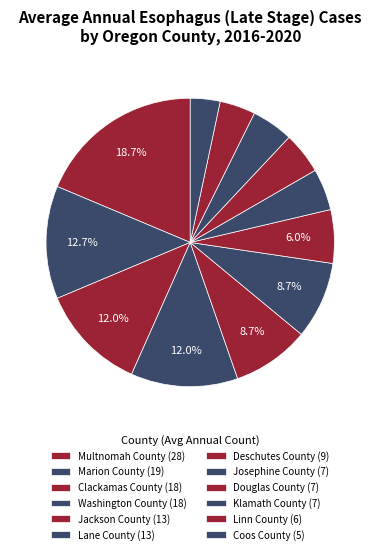

Does any single category account for the majority?

No